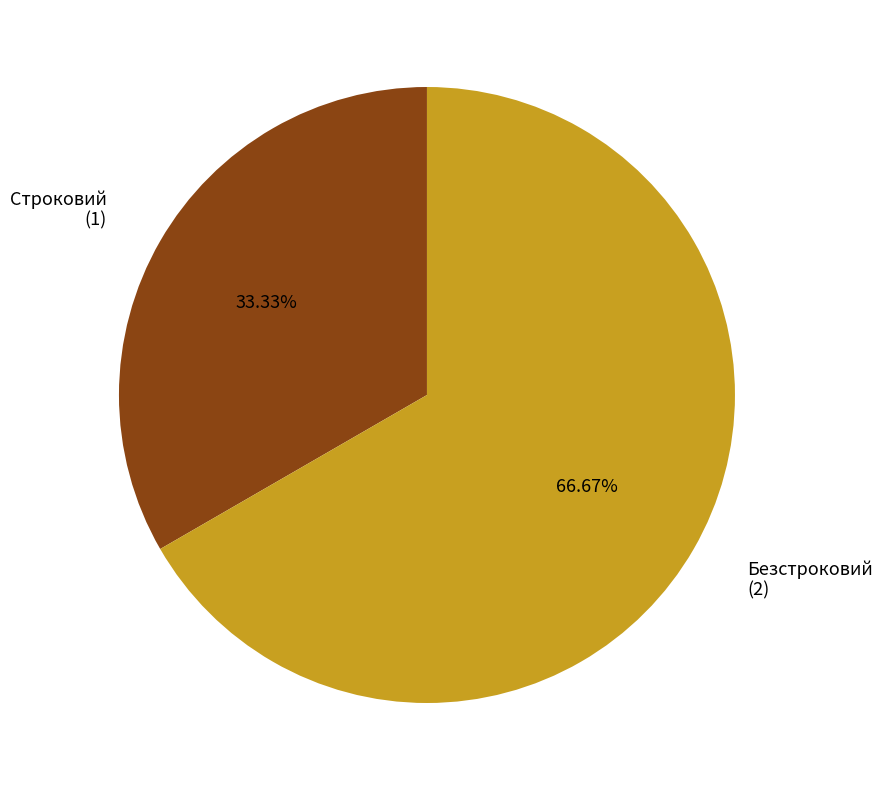

What percentage is the Безстроковий slice, to the nearest percent?

67%